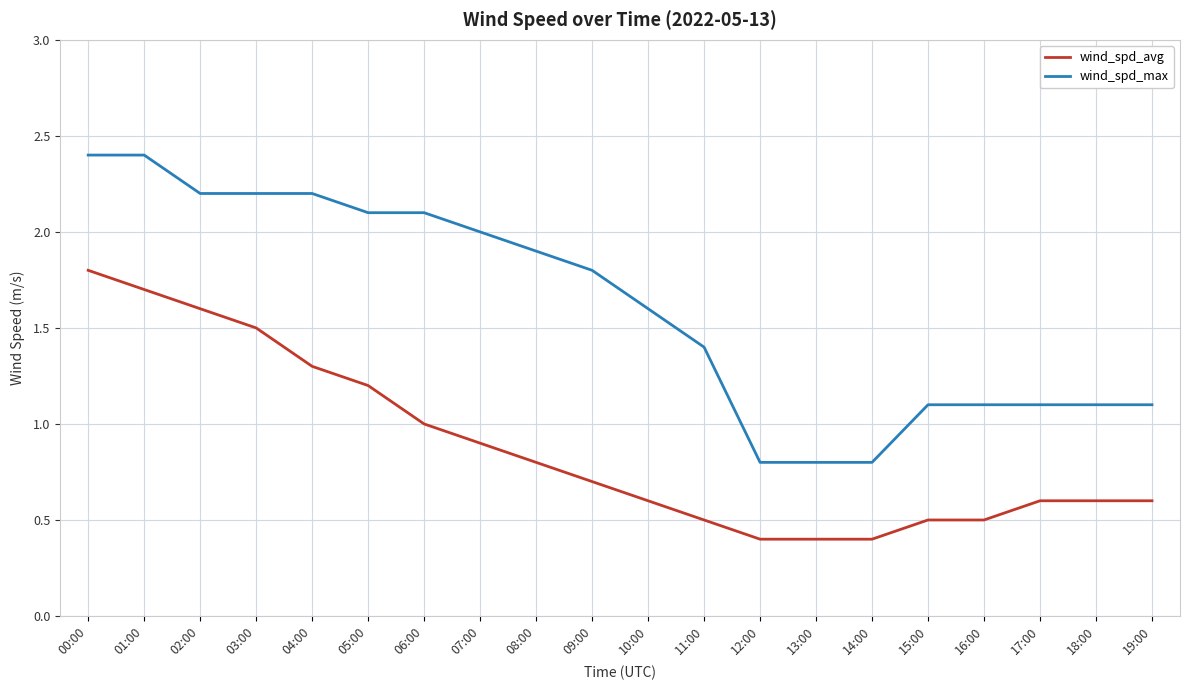

How many lines are shown in the chart?

2